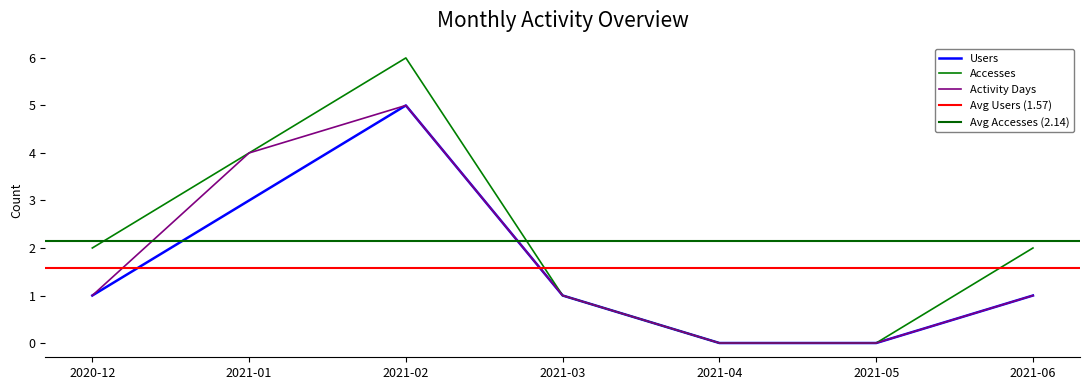

Is the value of Activity Days at 2021-01 greater than the value of Accesses at 2021-01?

No